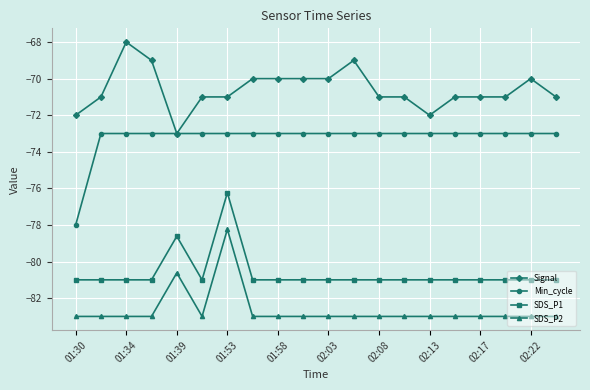

Which series has the largest total across all categories?

Signal